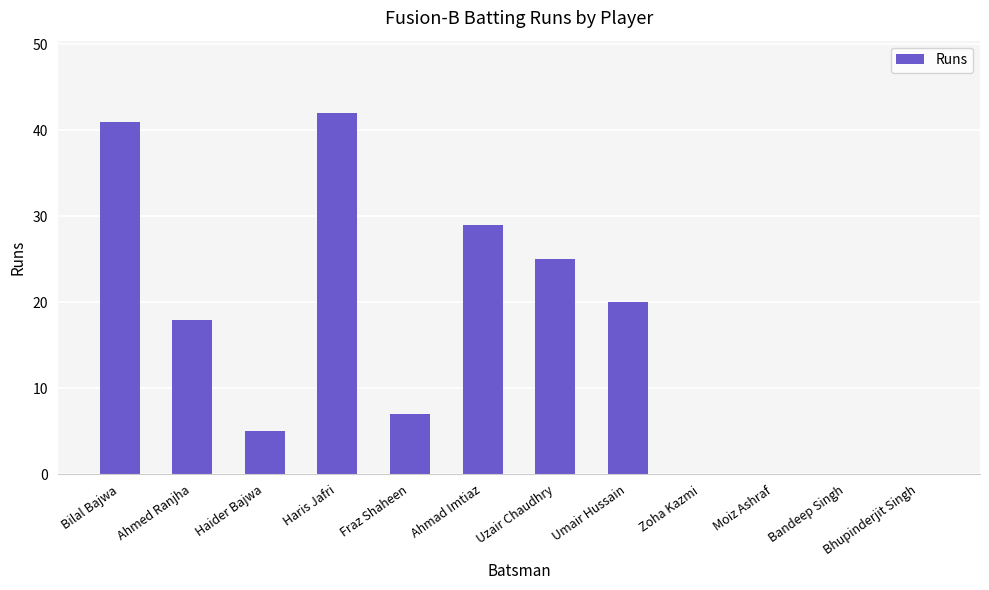

What is the average value?

16